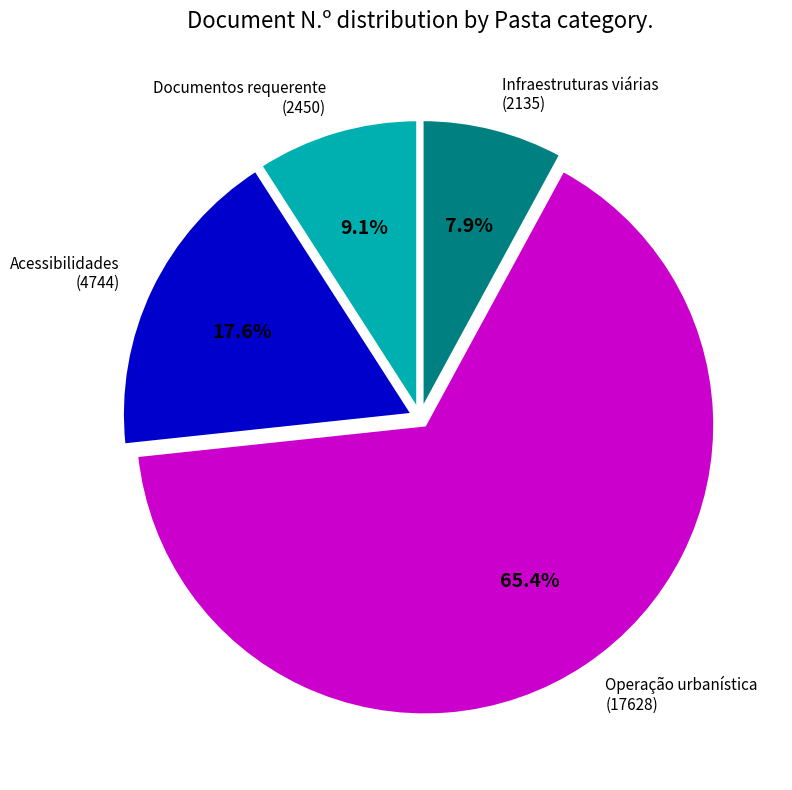

To the nearest percent, what is the average slice percentage?

25%